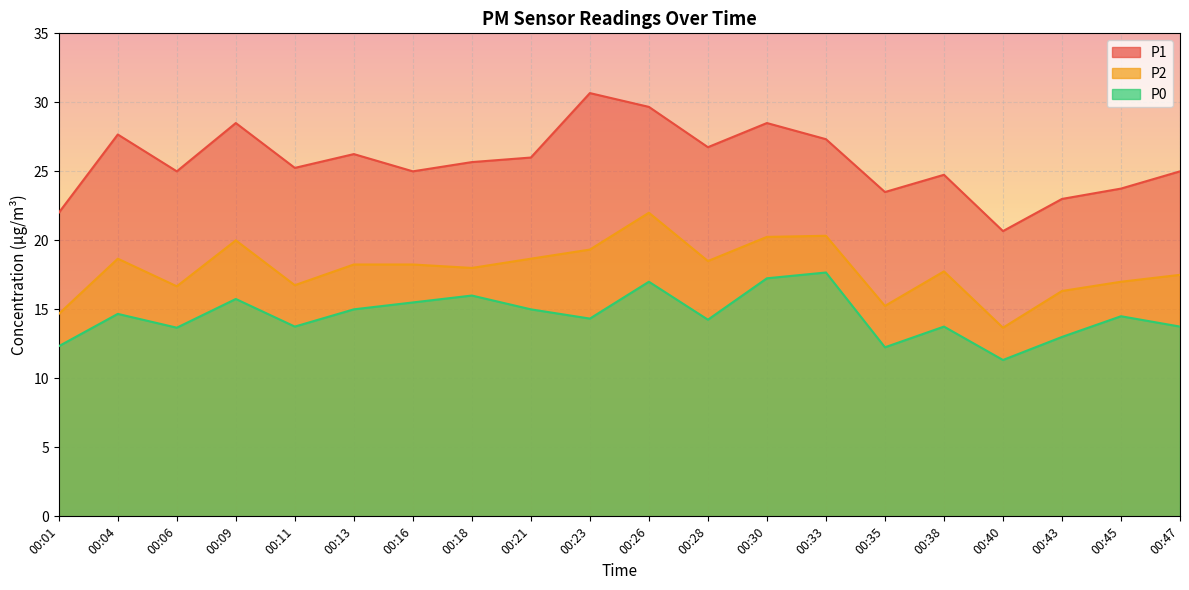

How many lines are shown in the chart?

3